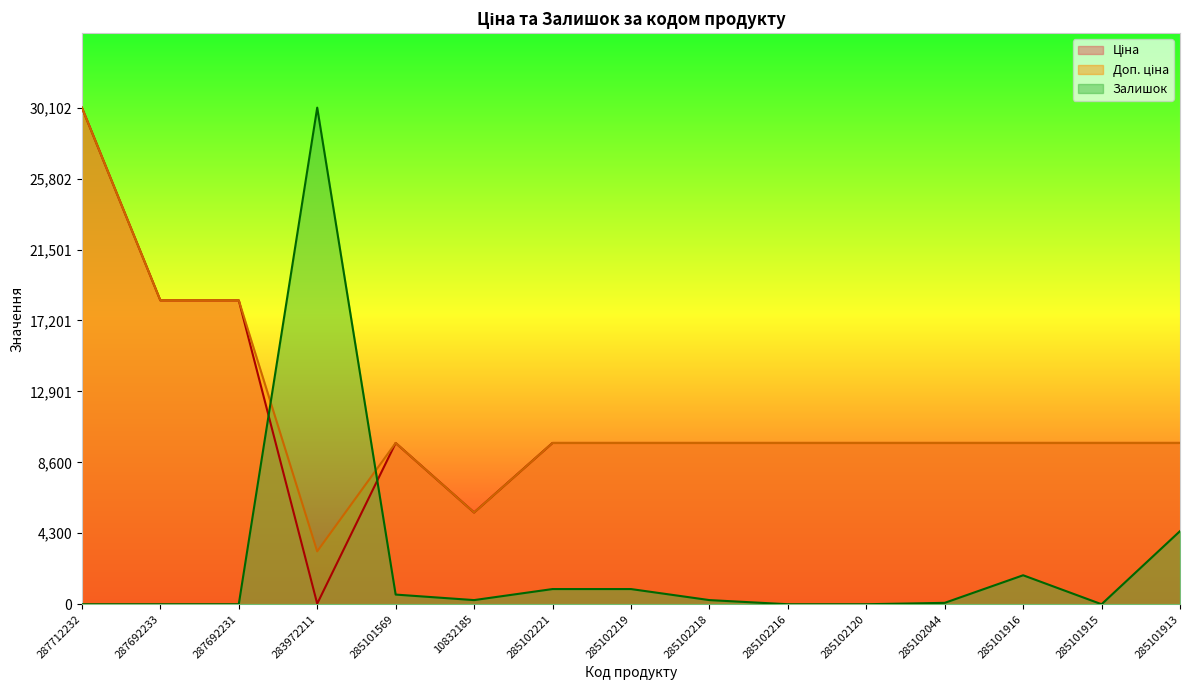

Where is the first local minimum for Ціна?

283972211